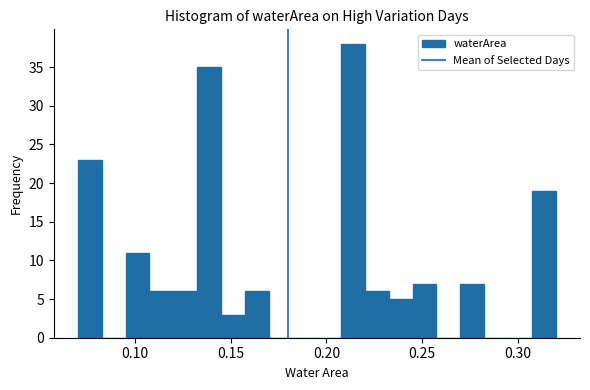

Around what value on the x-axis is the tallest bar? Give the approximate position of its centre, as read against the axis.

0.215